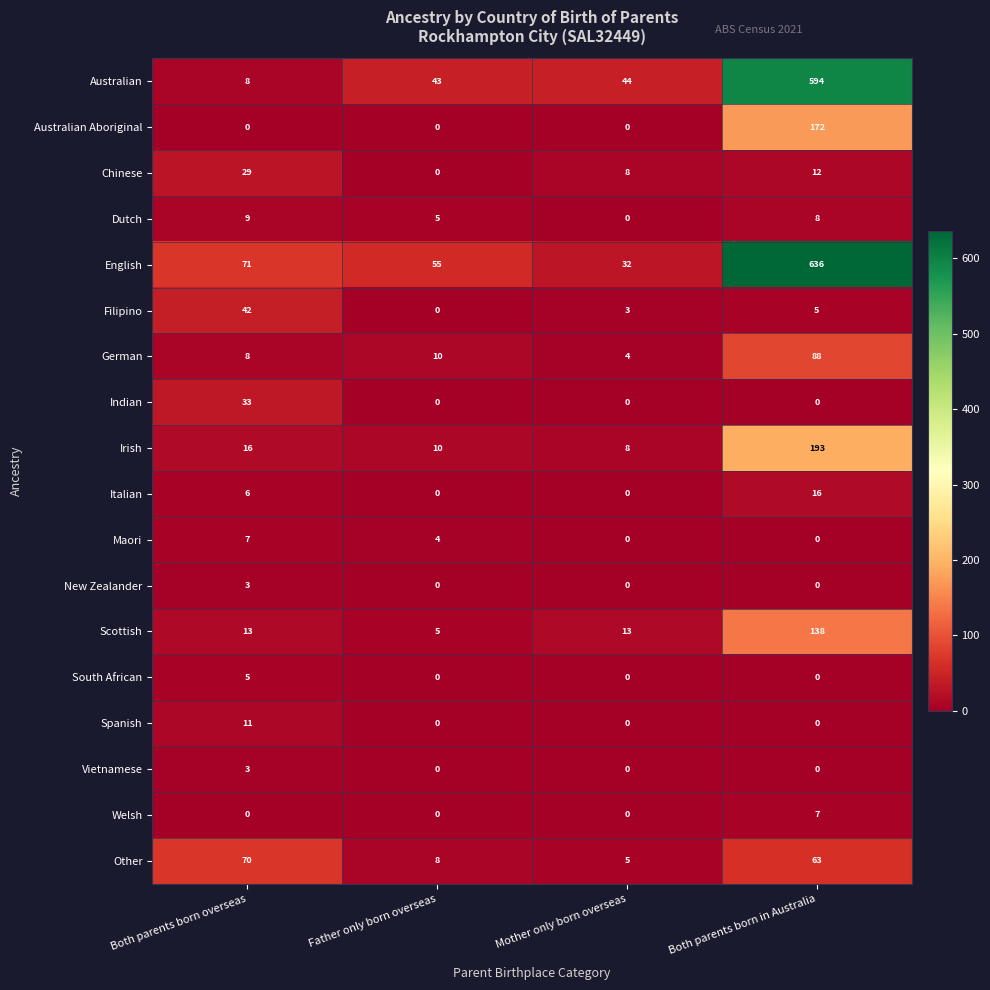

What is the difference between the maximum and minimum values in the Australian series?

586